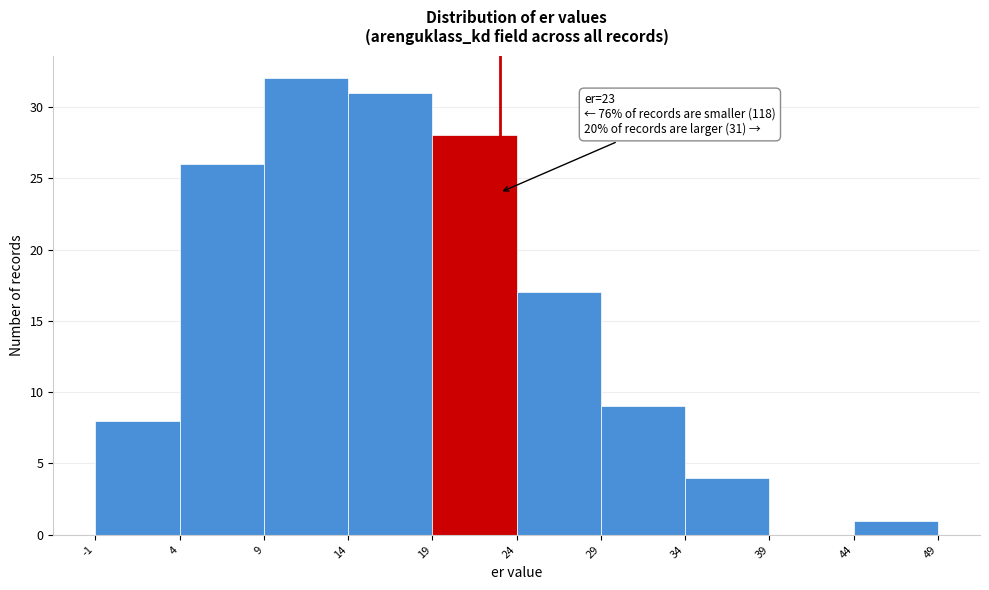

Which range on the x-axis has the tallest bar?

9 to 14